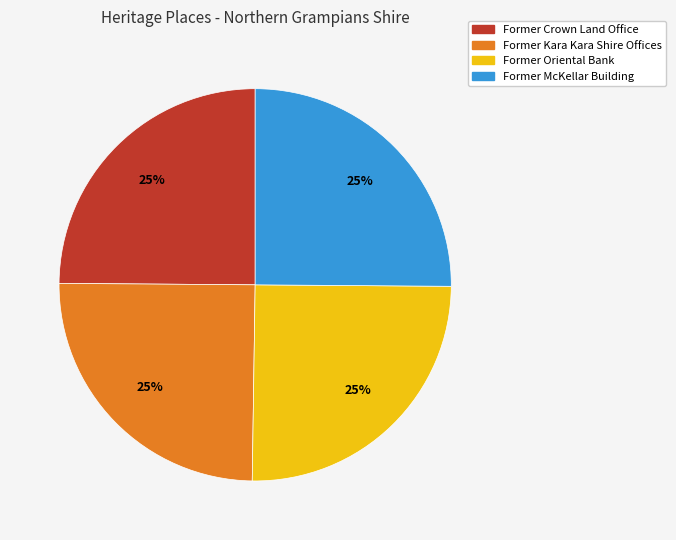

Is it true that Former Kara Kara Shire Offices is 25% of the pie?

True